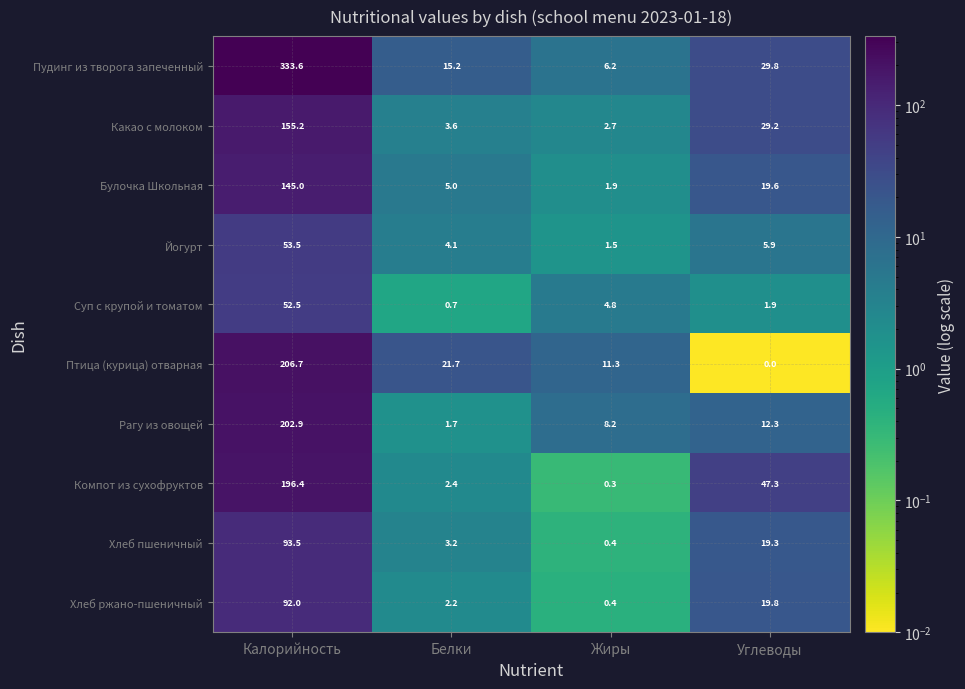

Which series has the largest range (max minus min)?

Пудинг из творога запеченный